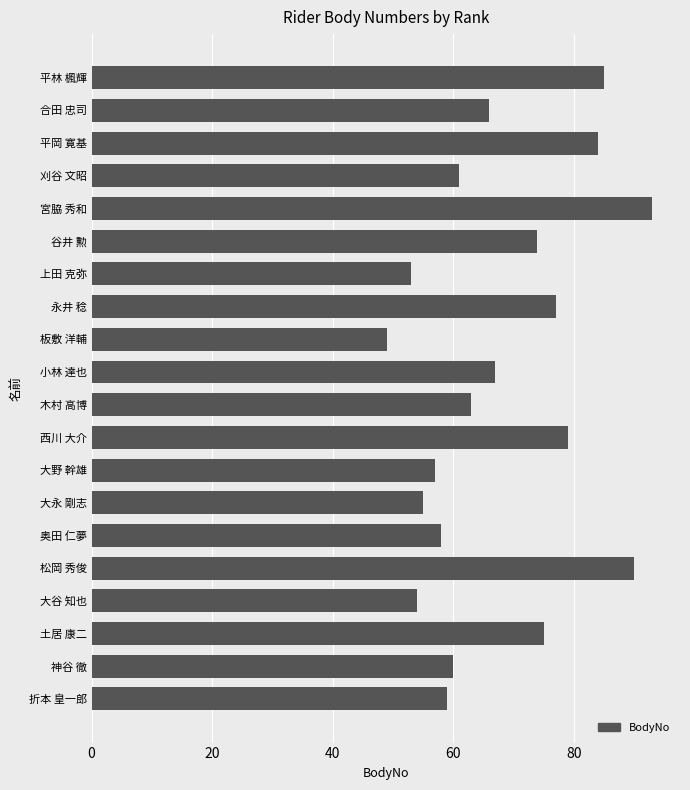

How many data points are less than 66?

10